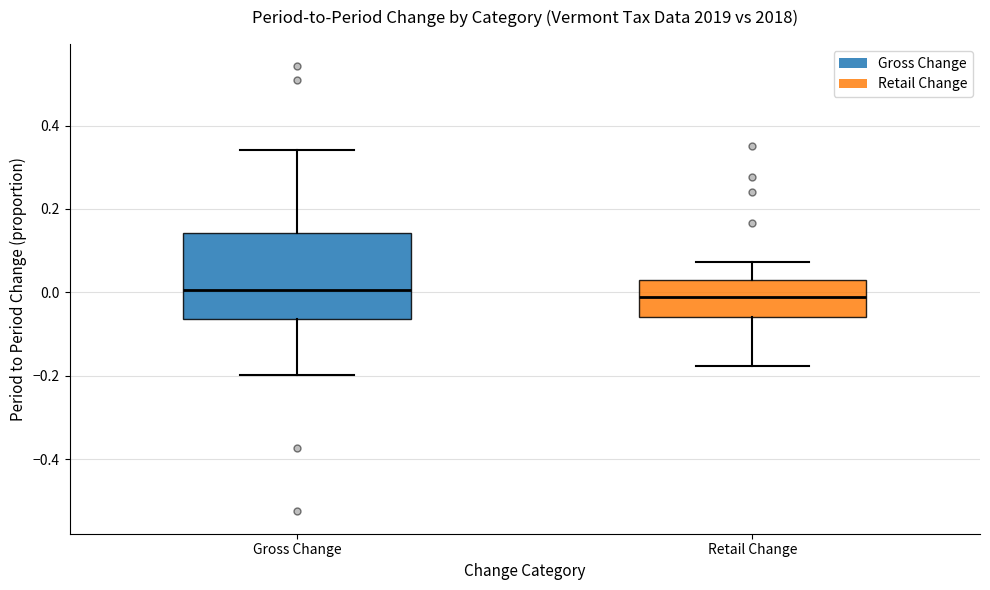

Reading left to right, transcribe this box plot: for each box, give where its median line is, the range the box spans, and where its two whiskers end, as read against the y-axis. The values are not printed on the chart, so give them approximately, as read against the axis.

Gross Change: median 0.00, box -0.06 to 0.14, whiskers -0.20 to 0.34
Retail Change: median -0.02, box -0.06 to 0.02, whiskers -0.18 to 0.08